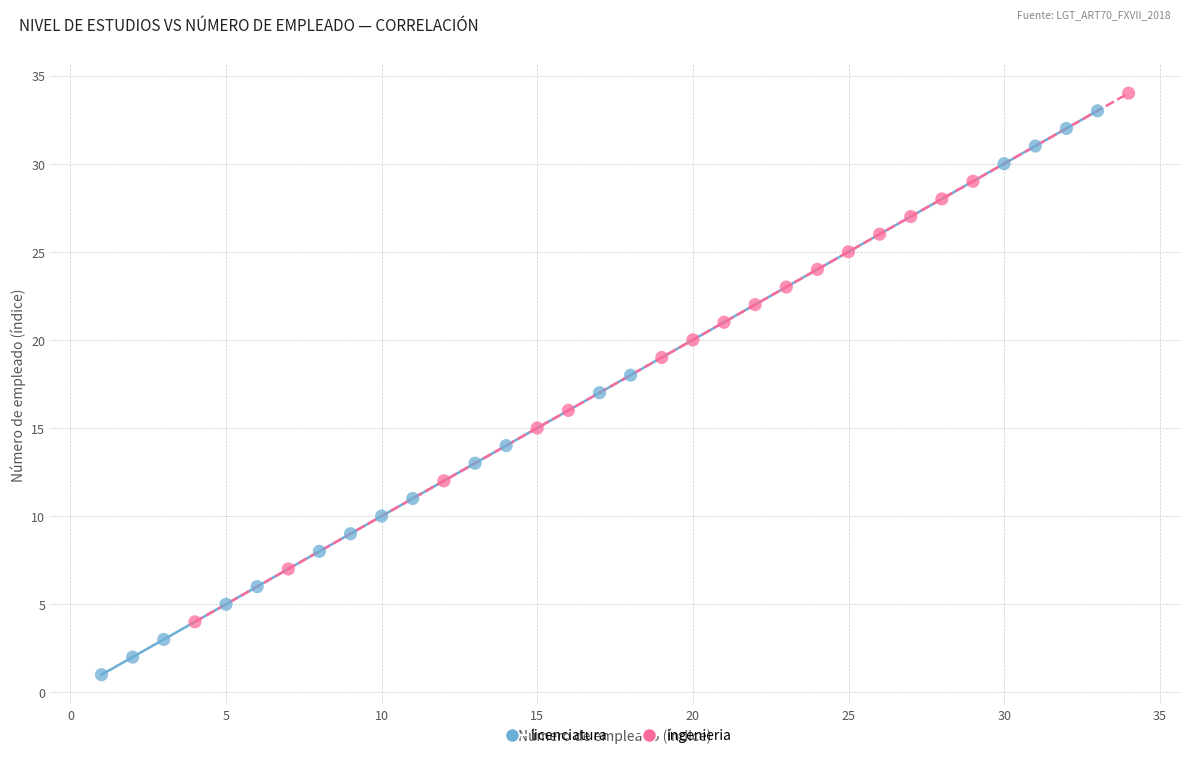

Which series contains the highest Y value?

ingenieria